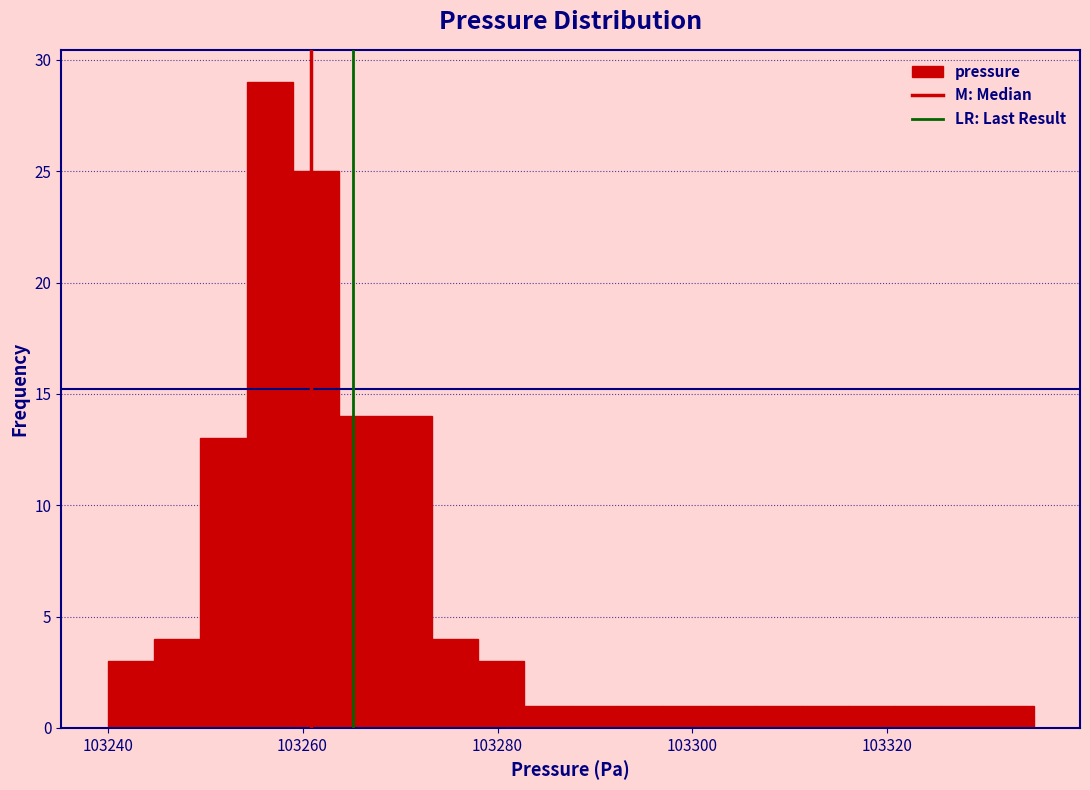

Read against the x-axis, roughly where is the centre of the tallest bar?

103256